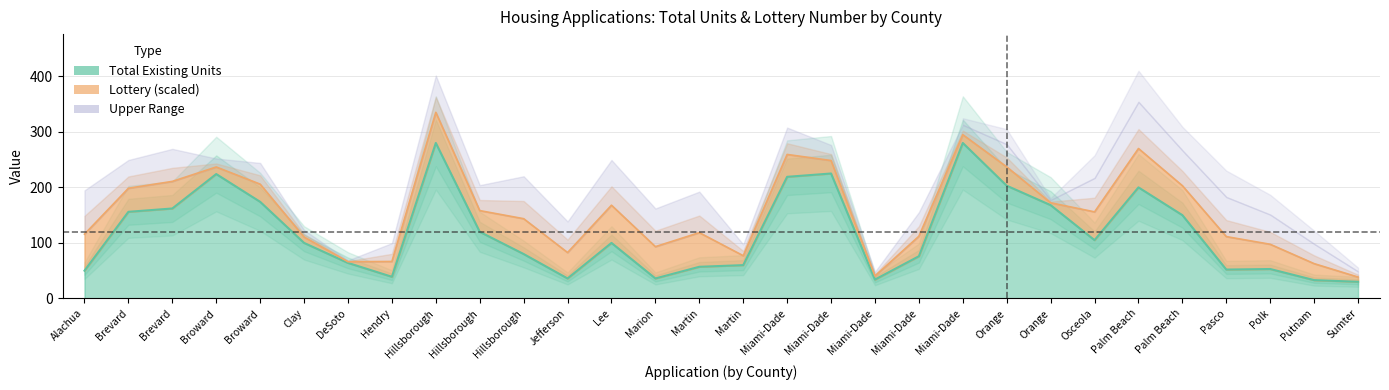

Rank the categories by value from highest to lowest.

Hillsborough, Miami-Dade, Miami-Dade, Broward, Miami-Dade, Orange, Palm Beach, Broward, Orange, Brevard, Brevard, Palm Beach, Hillsborough, Osceola, Clay, Lee, Hillsborough, Miami-Dade, DeSoto, Martin, Martin, Polk, Pasco, Alachua, Hendry, Jefferson, Marion, Miami-Dade, Putnam, Sumter